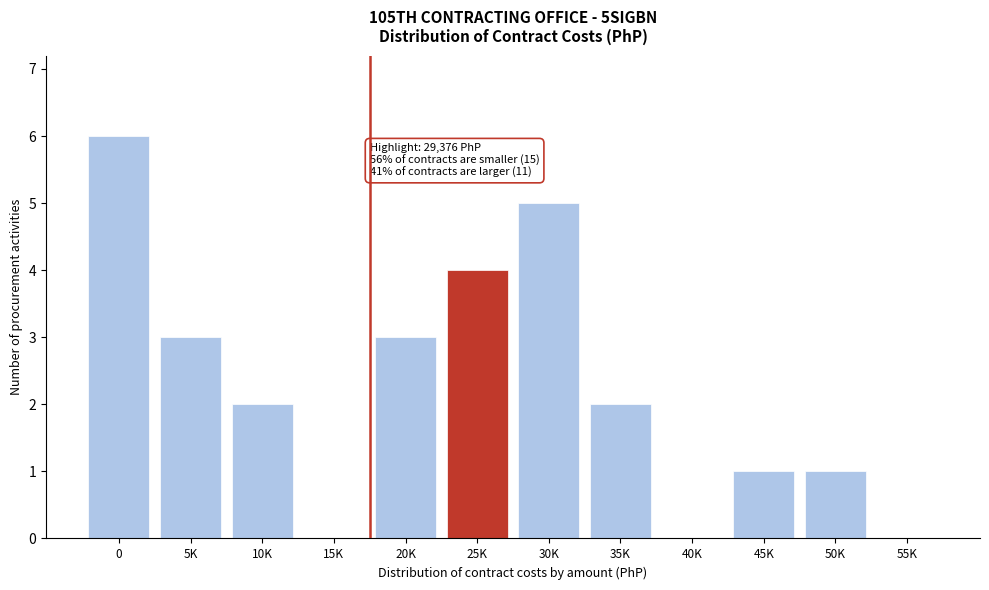

Reading right to left, what are all the values shown in this chart?

55K=0	50K=1	45K=1	40K=0	35K=2	30K=5	25K=4	20K=3	15K=0	10K=2	5K=3	0=6